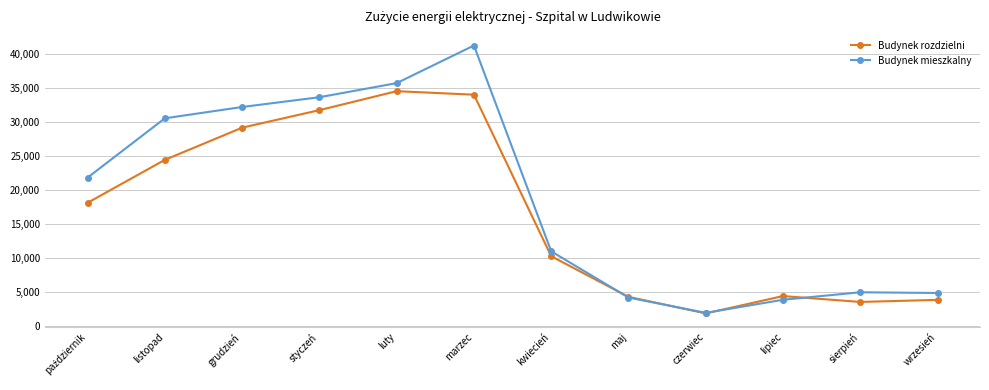

At which category is the sum across all series the highest?

marzec